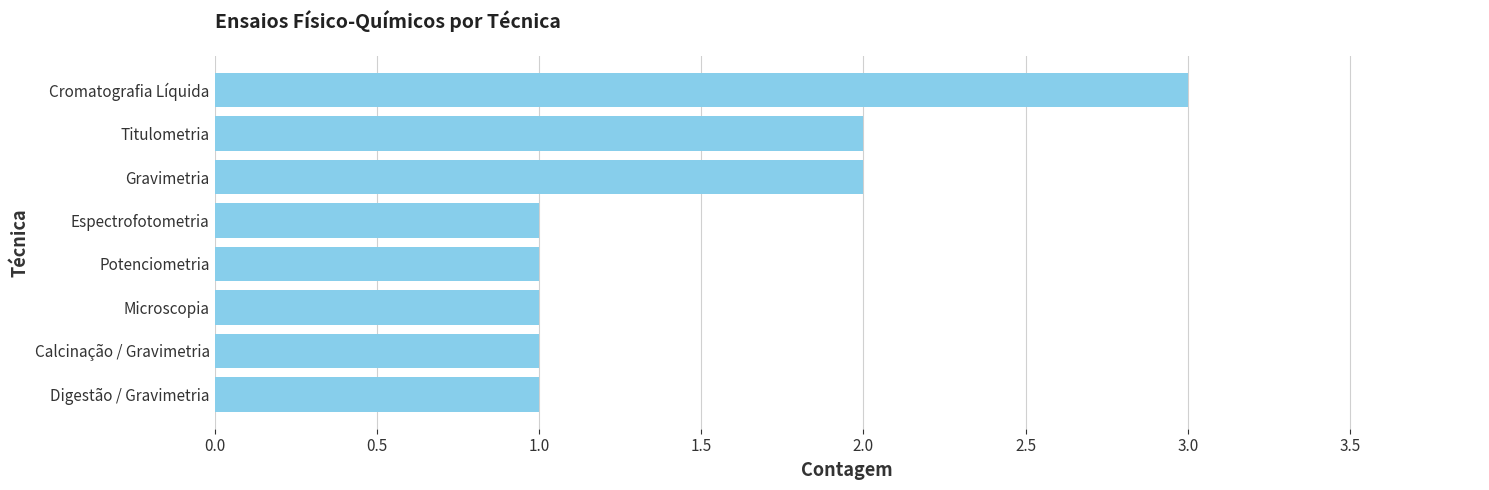

Count the values in the range 1 to 2.

7